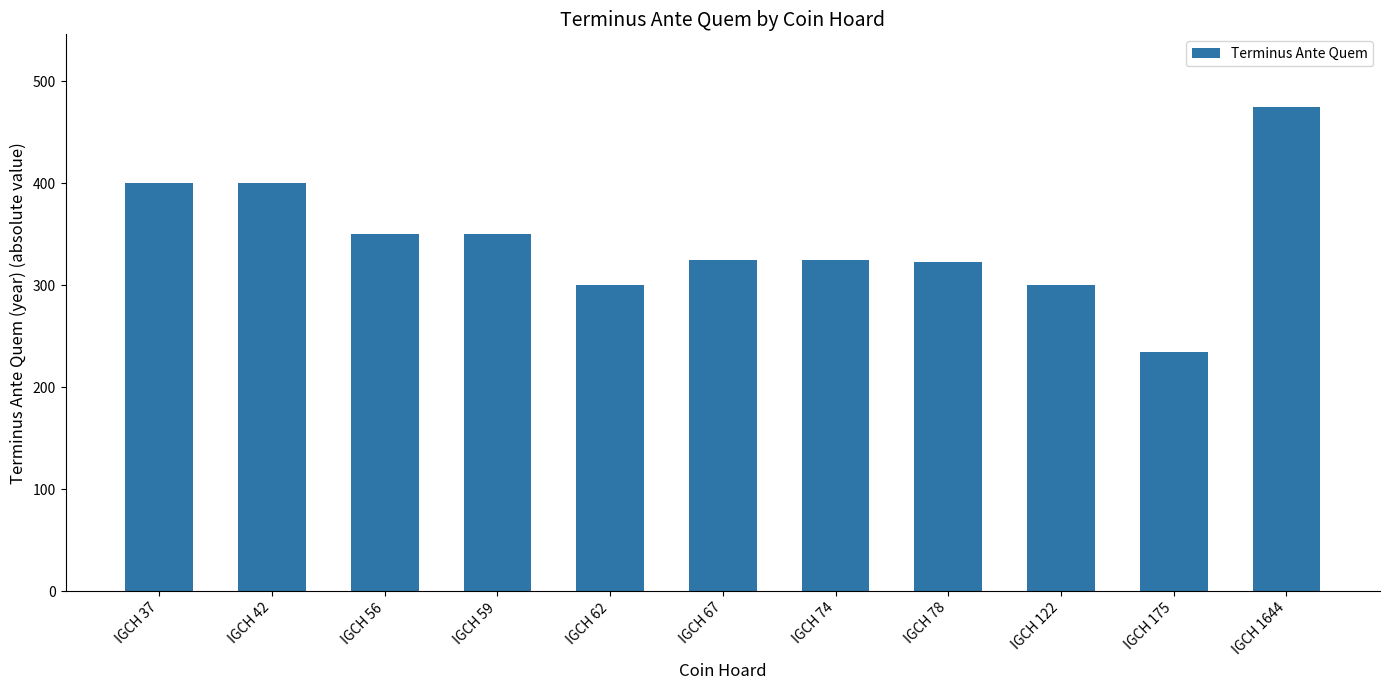

At which category does the chart reach its minimum across all series?

IGCH 175